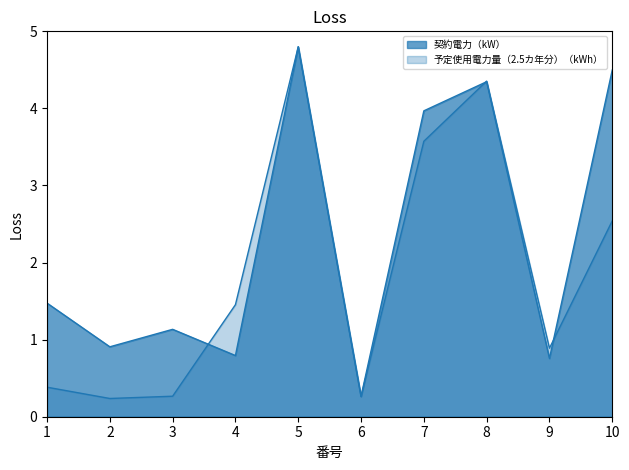

Reading right to left, extract all data points from this chart.

契約電力（kW）: 10=4.5	9=0.8	8=4.3	7=4.0	6=0.3	5=4.8	4=0.8	3=1.1	2=0.9	1=1.5
予定使用電力量（2.5カ年分）（kWh）: 10=2.5	9=0.9	8=4.4	7=3.6	6=0.3	5=4.8	4=1.5	3=0.3	2=0.2	1=0.4